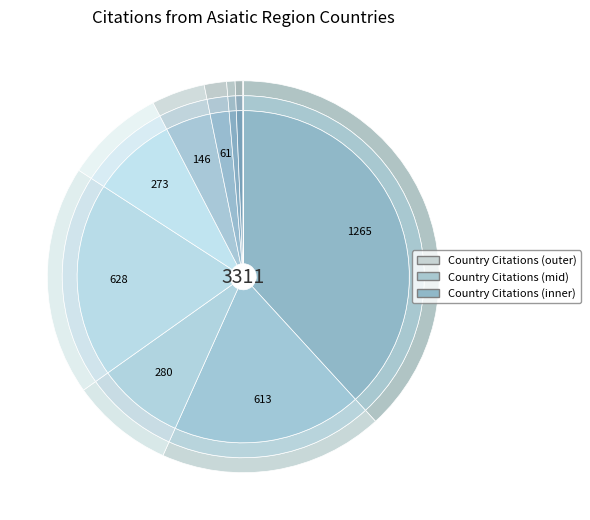

Count the number of slices in the pie.

10